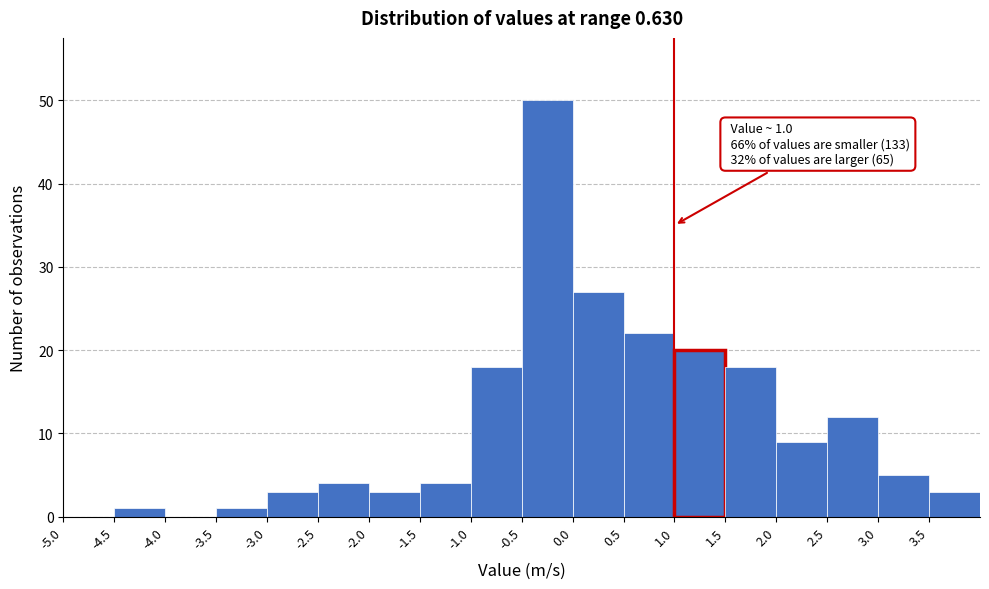

Over which range of the x-axis is the bar tallest?

-0.5 to 0.0